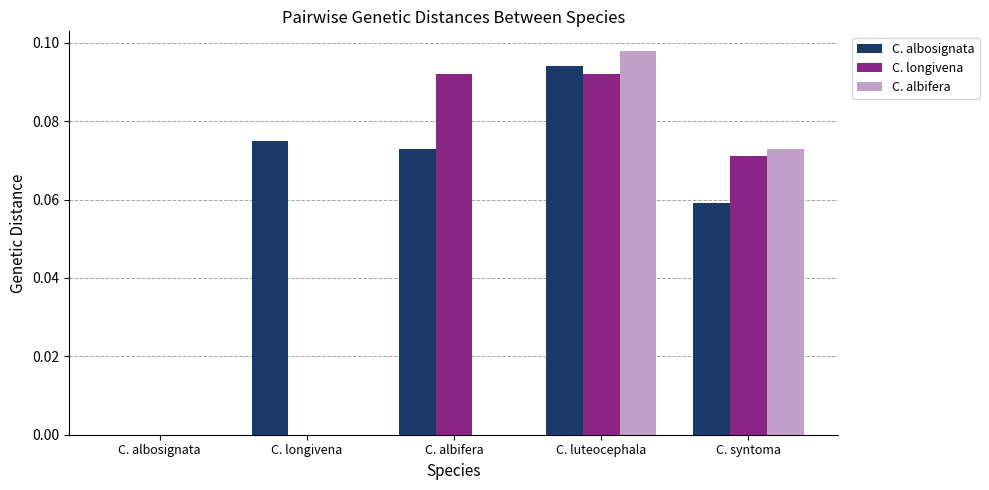

Between C. luteocephala and C. syntoma, which series saw the biggest shift?

C. albosignata